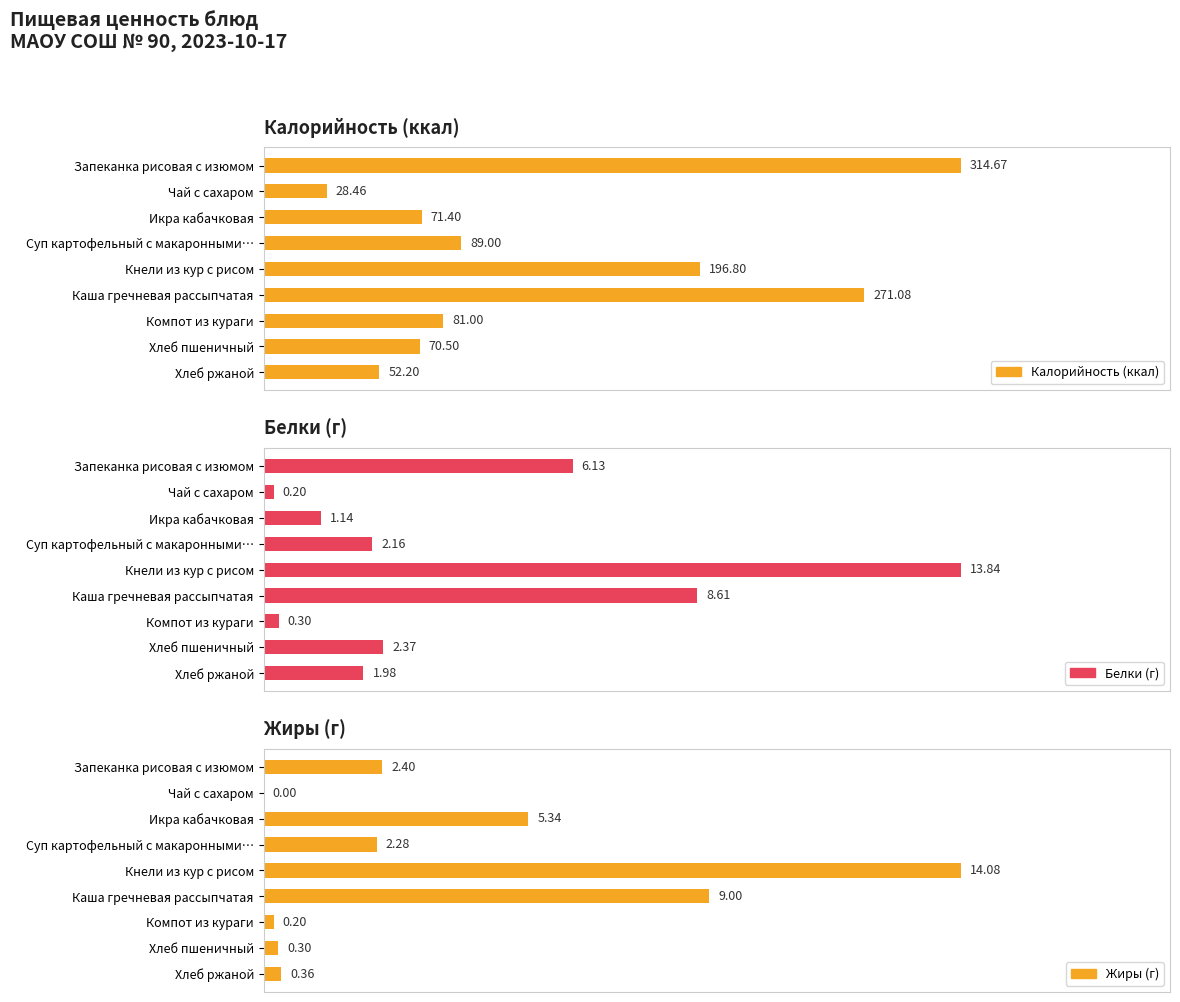

What is the difference between the maximum and minimum values in the Белки (г) series?

13.6